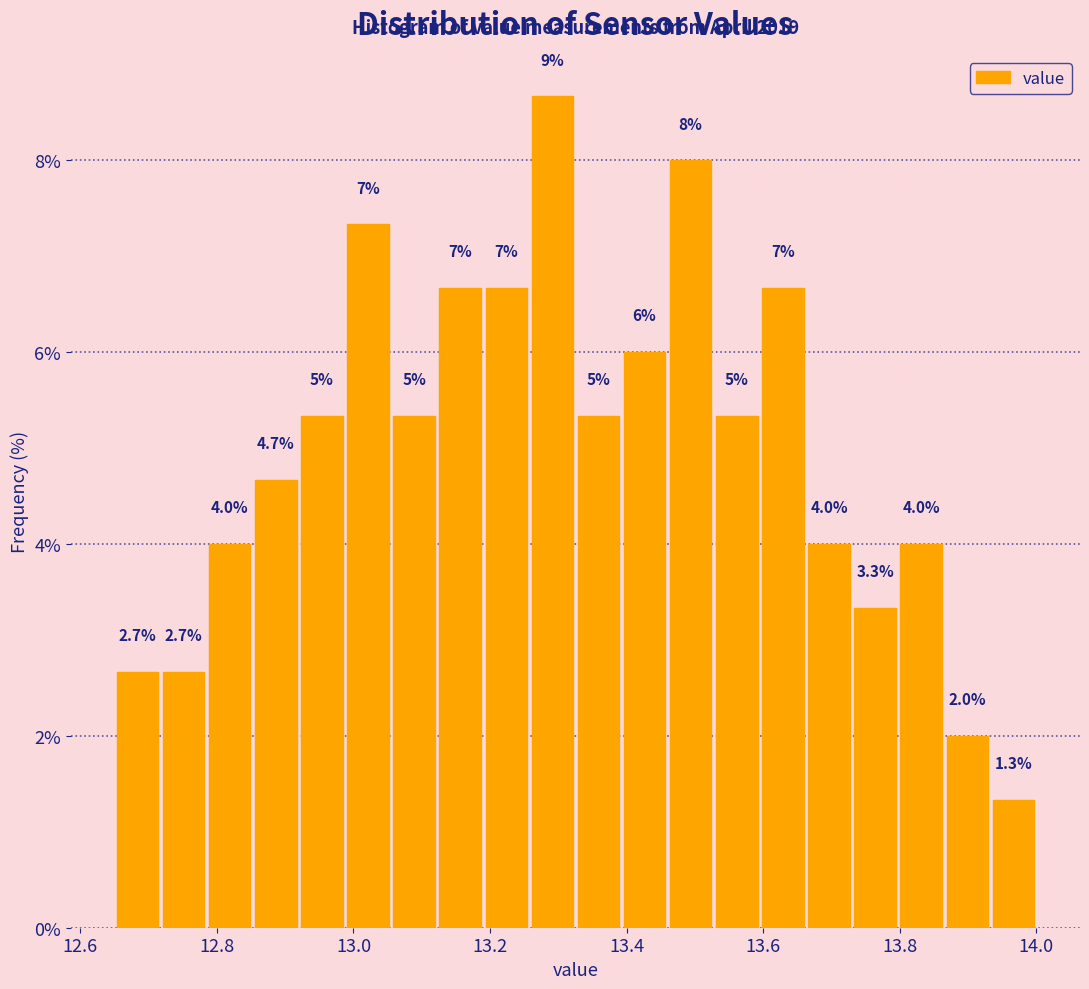

Read against the x-axis, roughly where is the centre of the tallest bar?

13.30